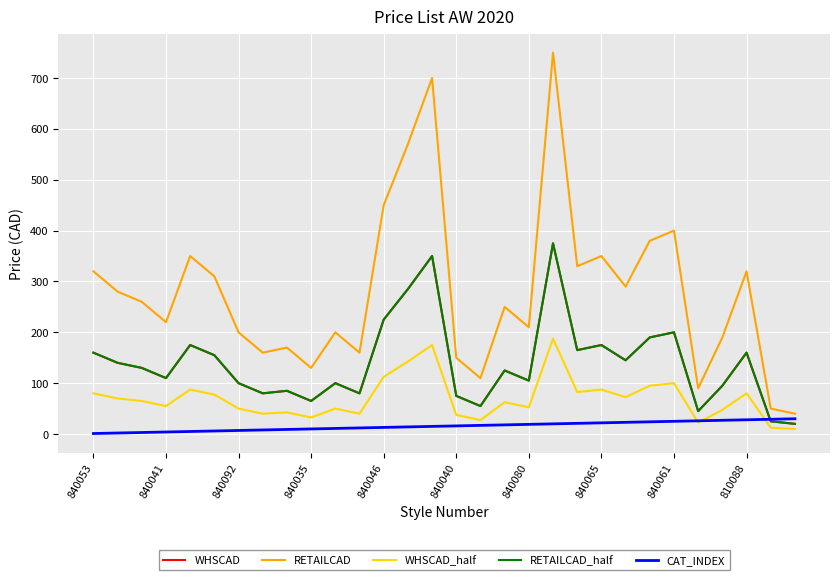

What is the lowest value of the RETAILCAD series?

40.0